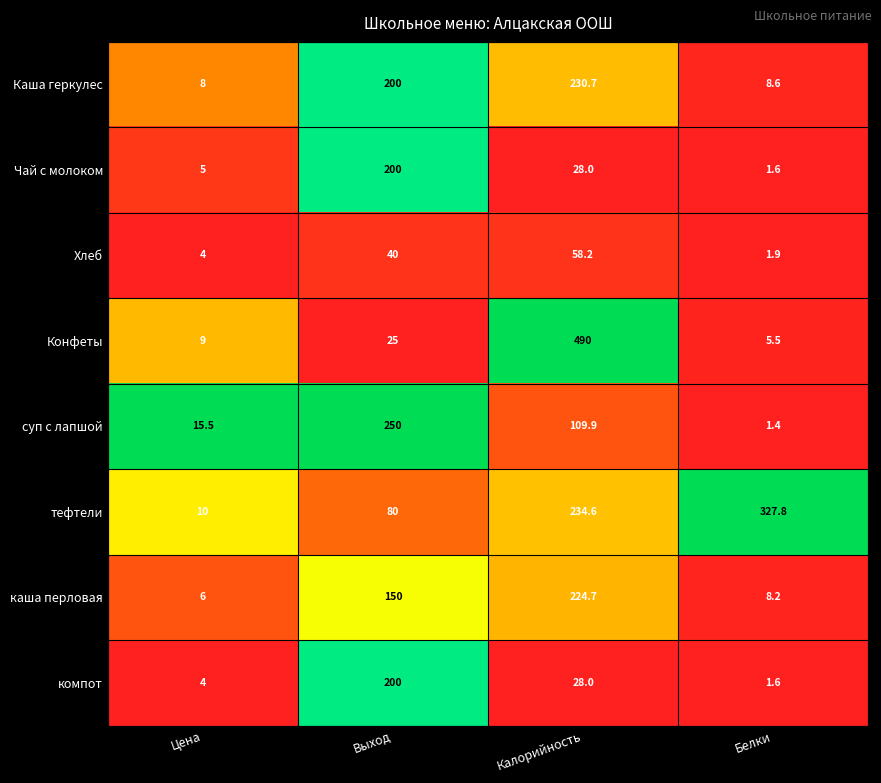

What is the sum of the Чай с молоком values at Калорийность and Белки?

29.6